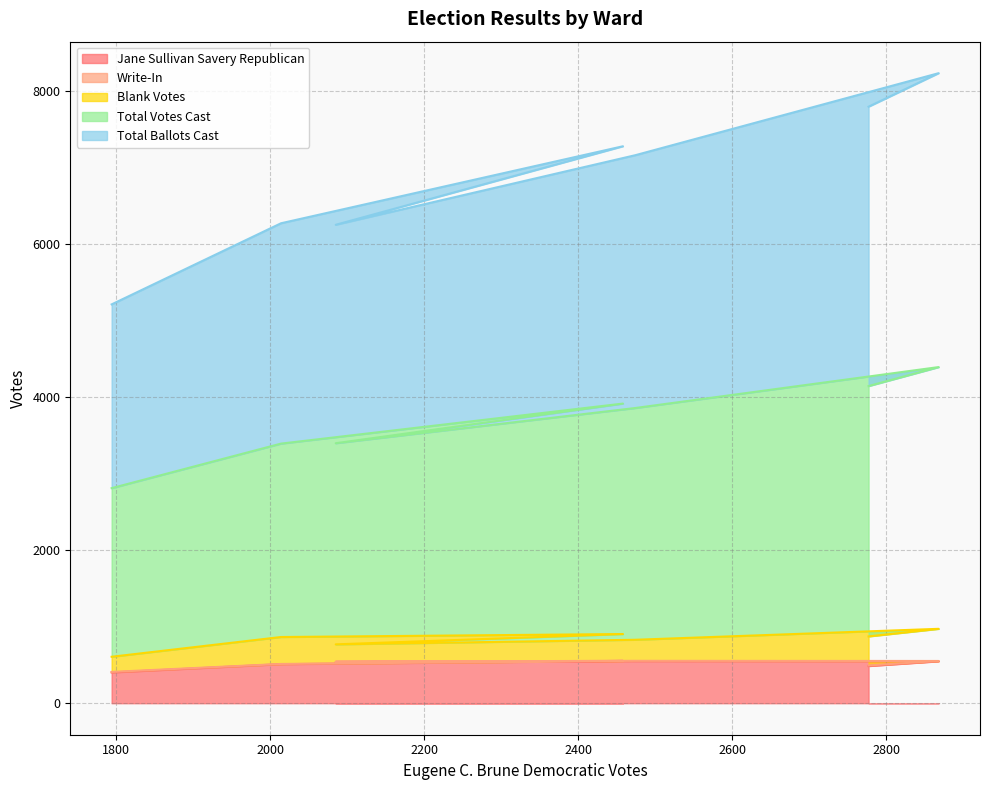

How many data points does each series have?

7